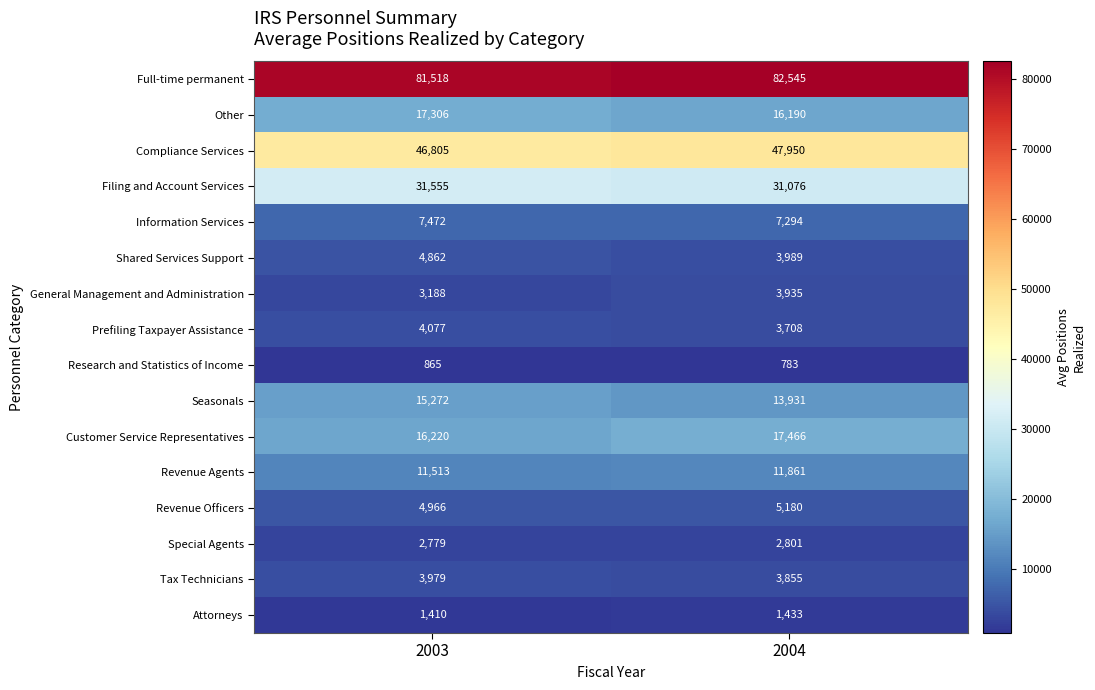

What is the sum of the Revenue Officers values at 2004 and 2003?

10146